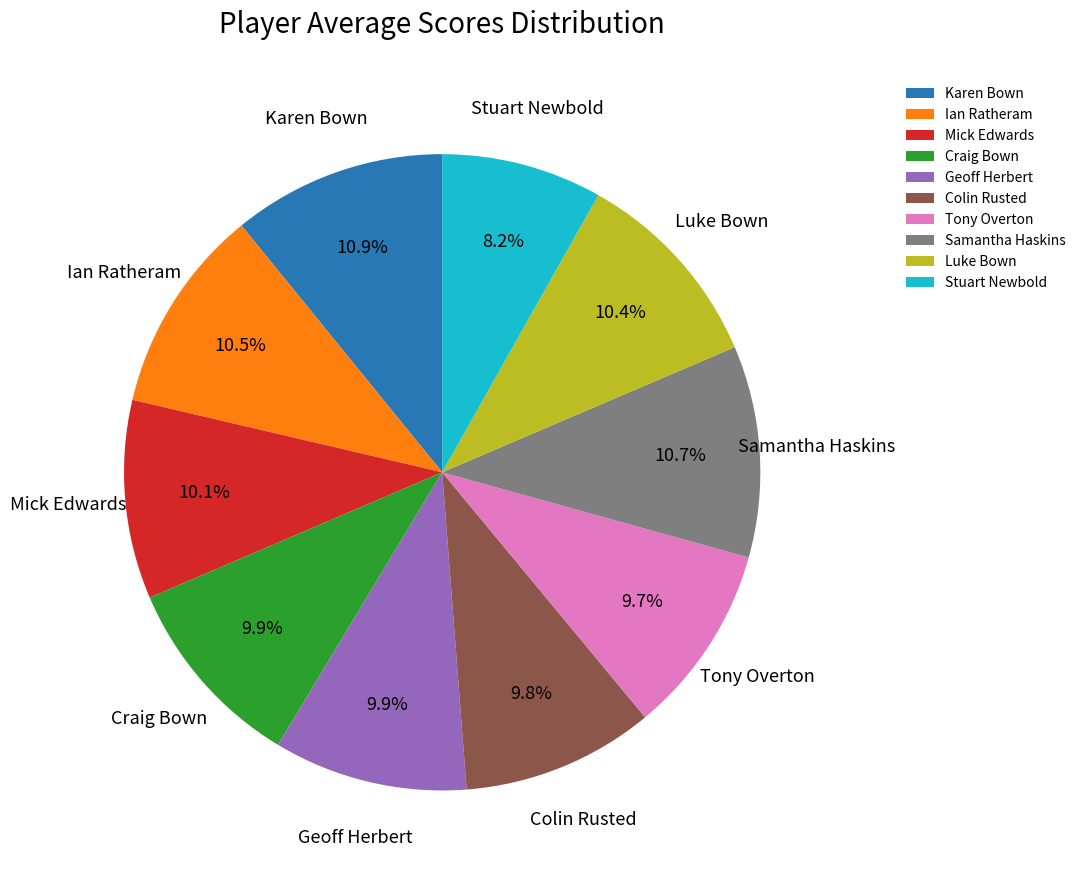

What is the smallest slice in the pie chart?

Stuart Newbold